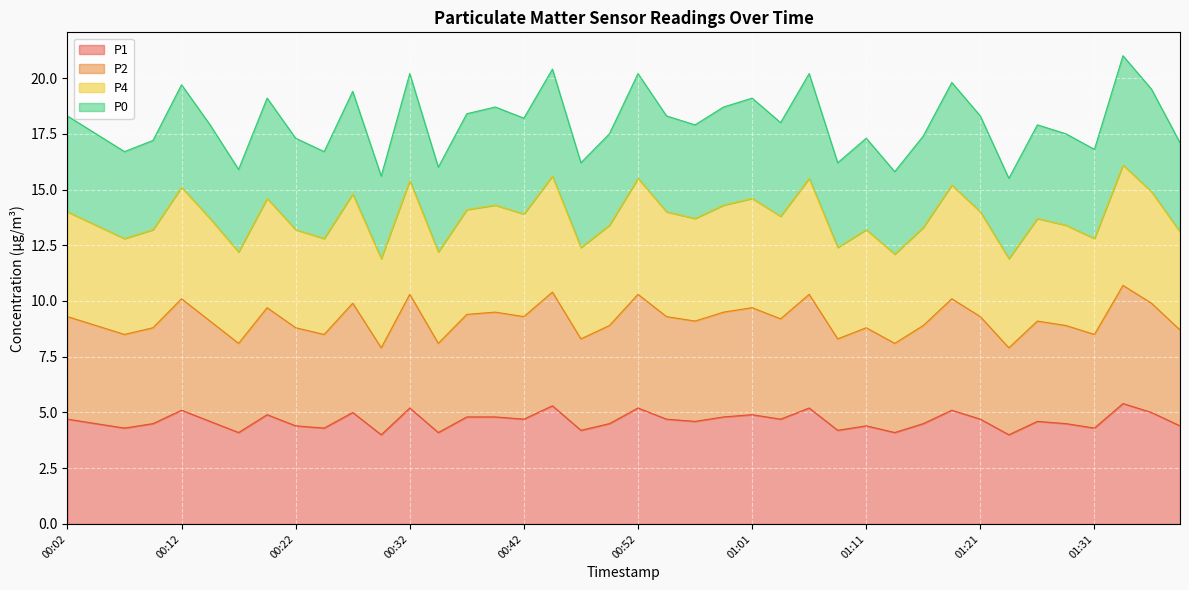

Which series changed the most between 00:17 and 00:19?

P0